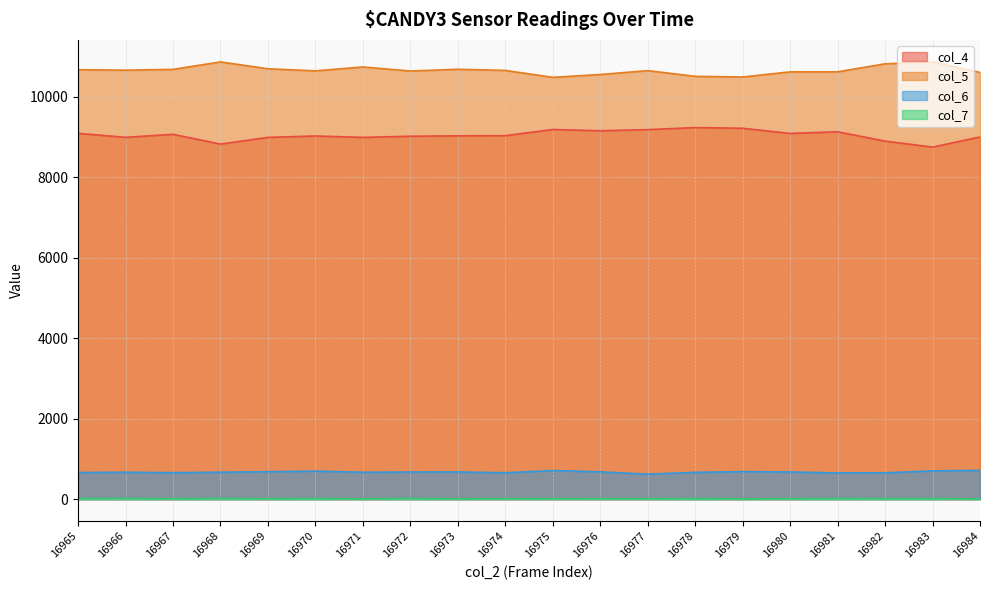

How many values in the col_6 series exceed 676?

9